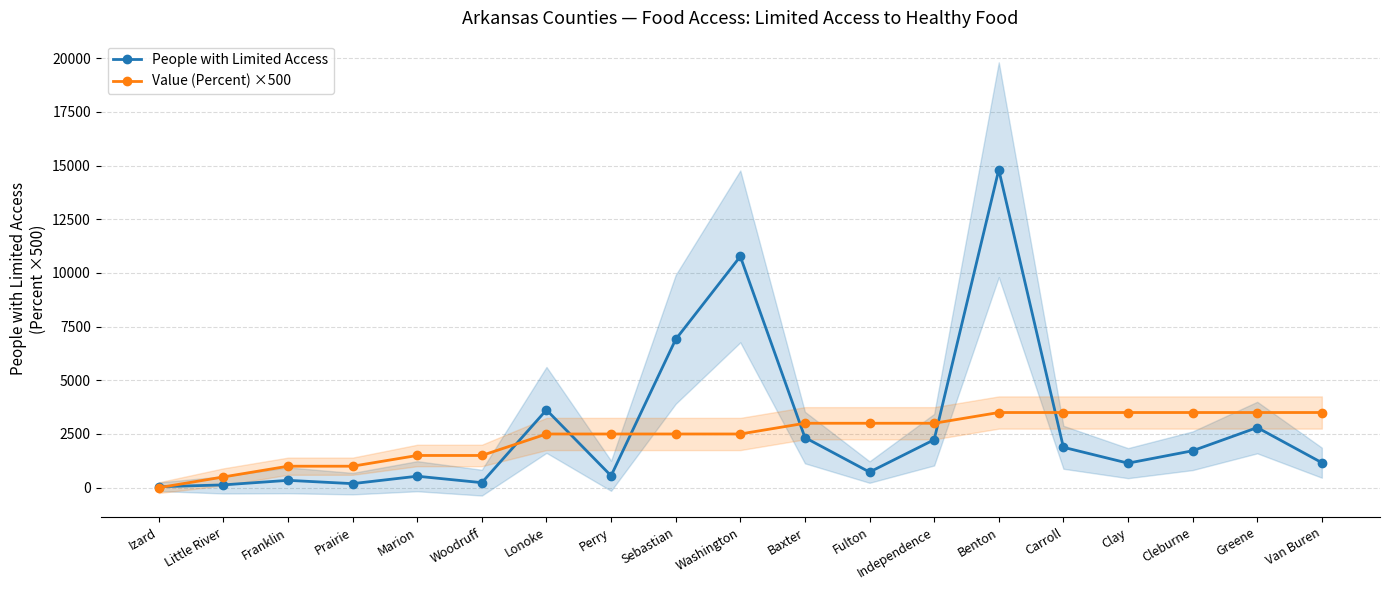

How many lines are shown in the chart?

2